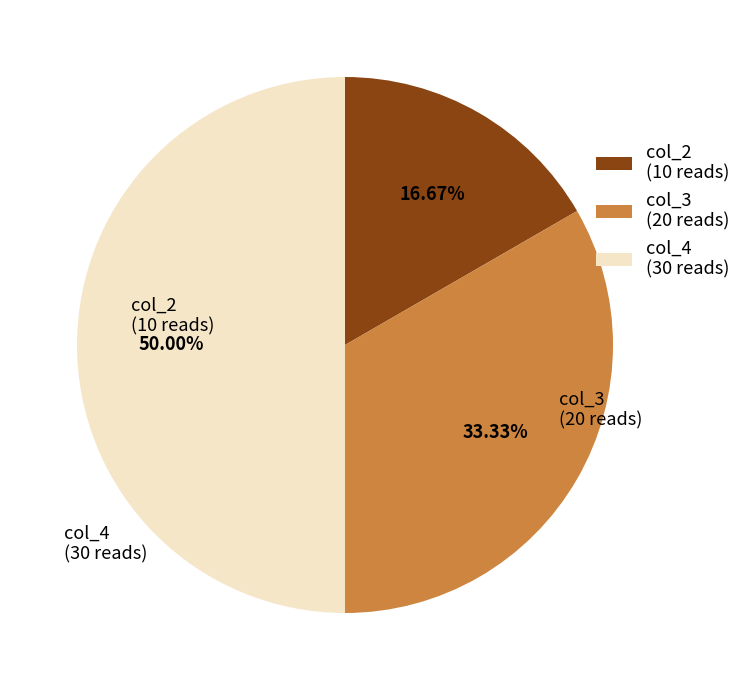

Does col_2 (10 reads) represent more than half of the total?

No